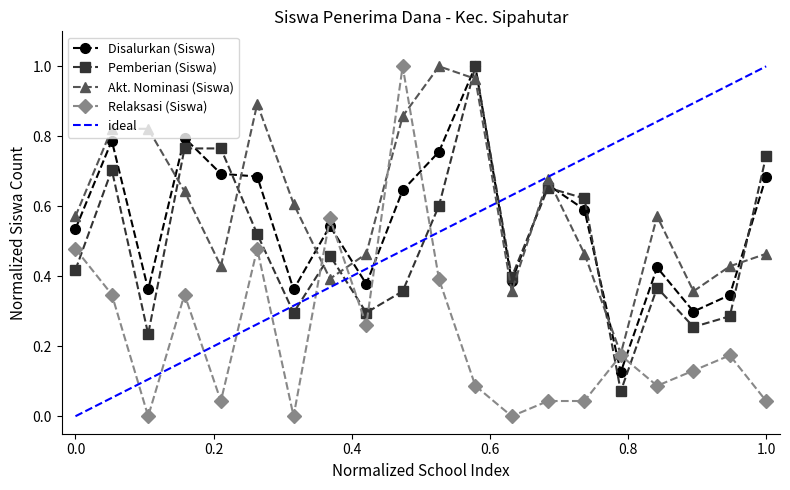

How many data points does each series have?

20